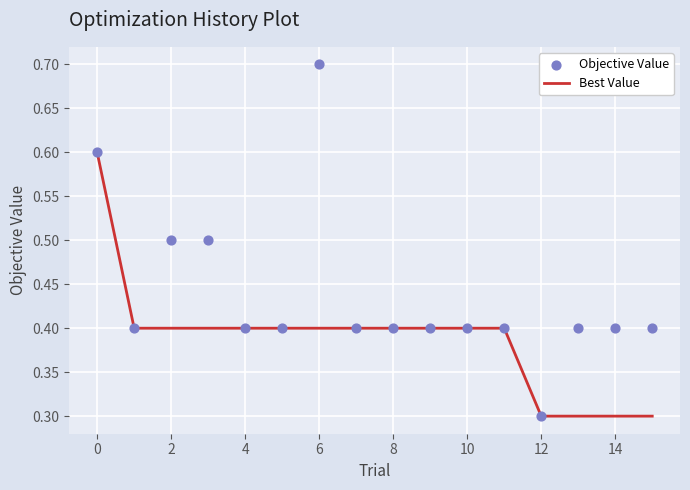

Which series has the largest total across all categories?

Objective Value